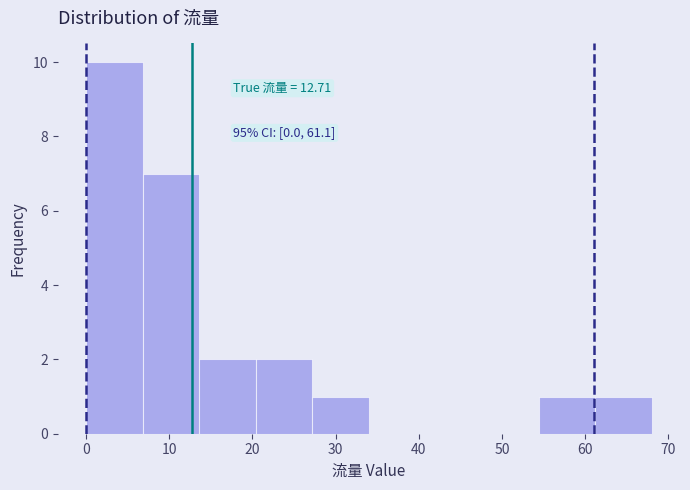

Which range on the x-axis has the tallest bar?

0.0 to 6.8